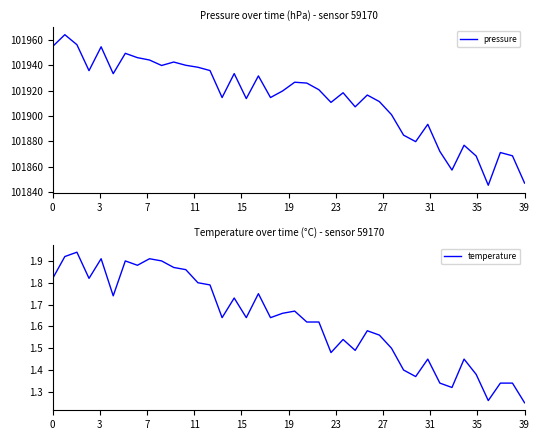

What are all the series names shown in the legend?

pressure, temperature